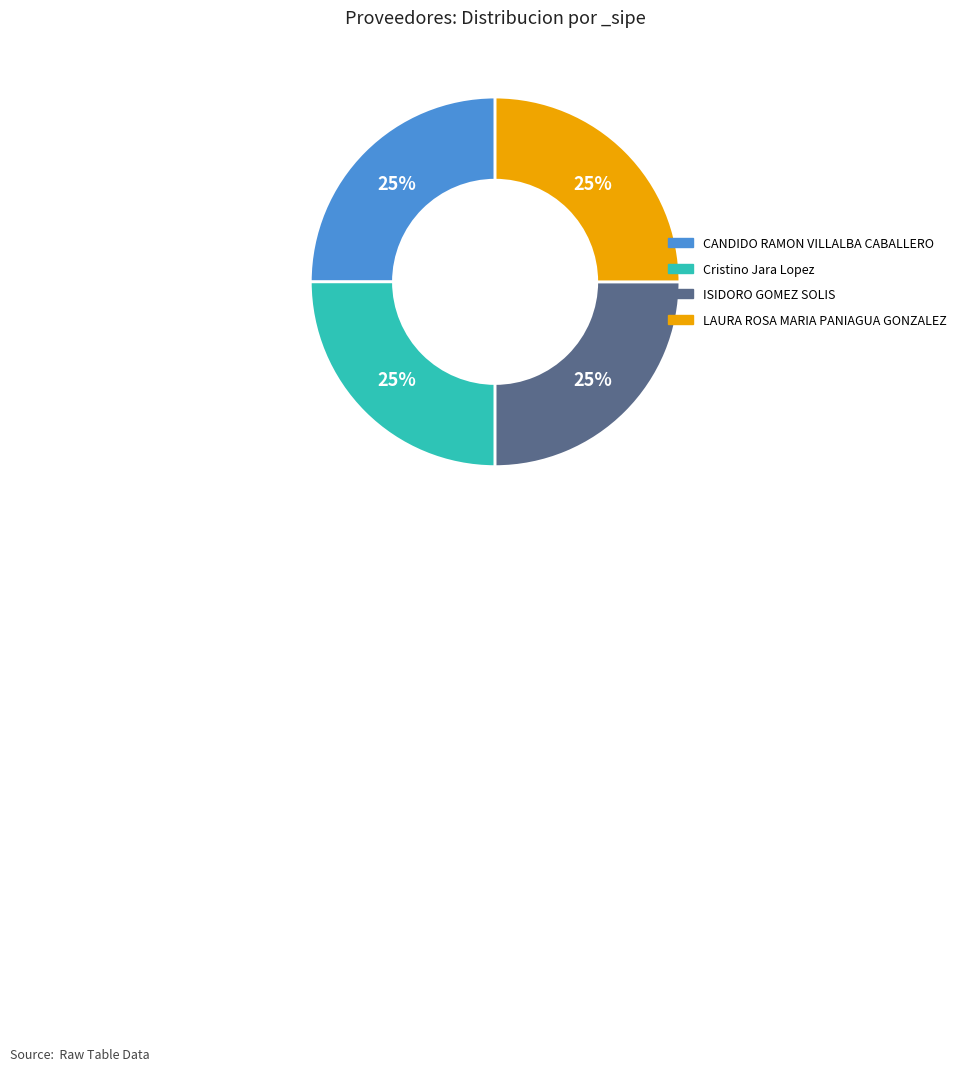

To the nearest percent, what is the average slice percentage?

25%